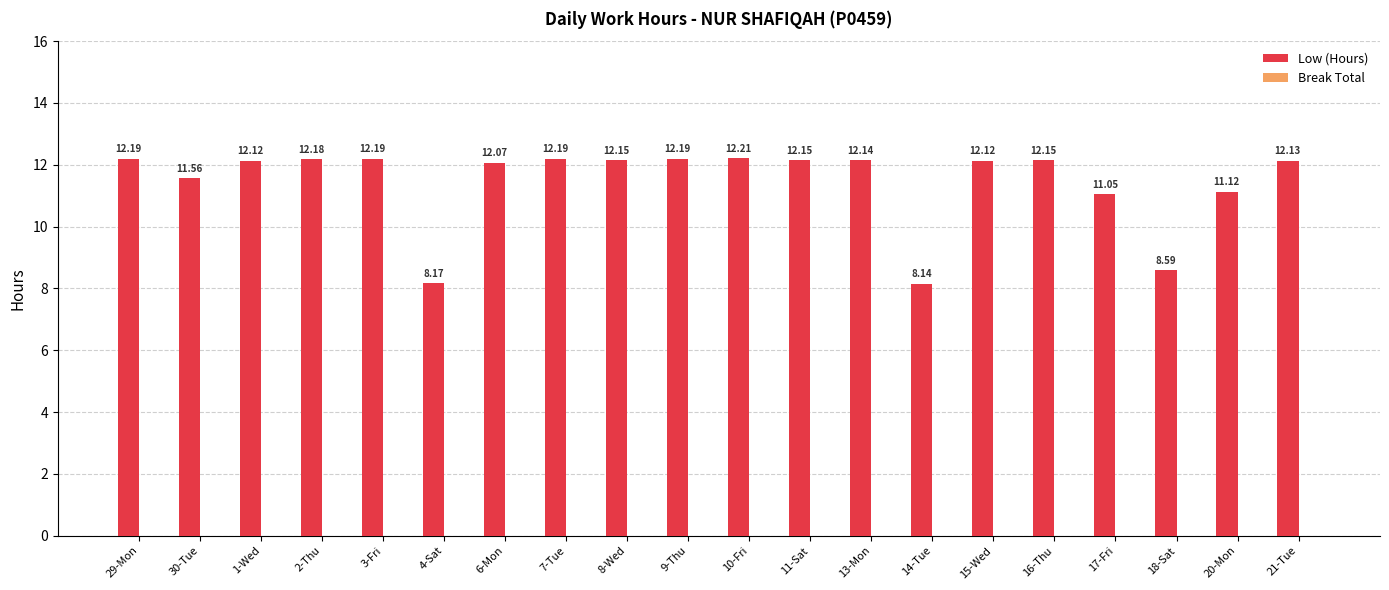

Between 20-Mon and 3-Fri, which is larger?

3-Fri